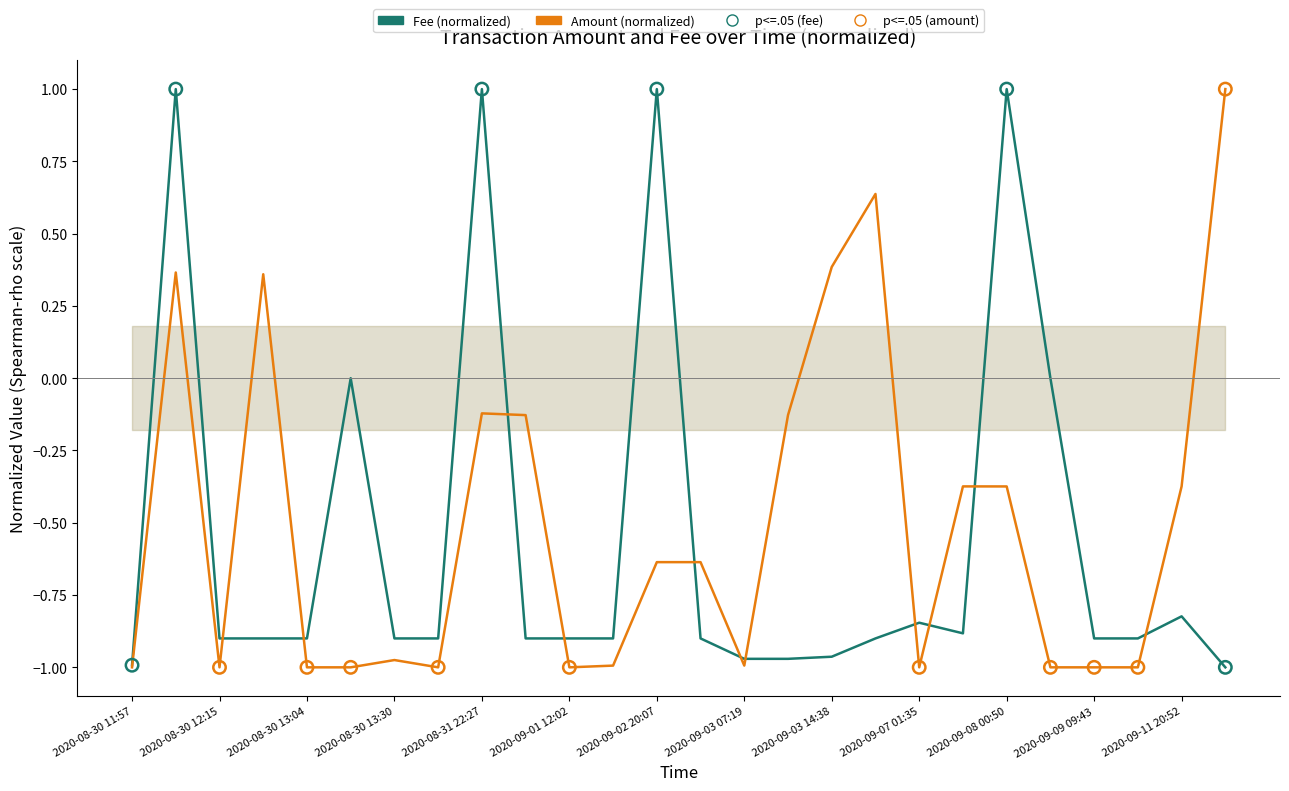

Which series reaches the maximum Y coordinate?

Fee (normalized)